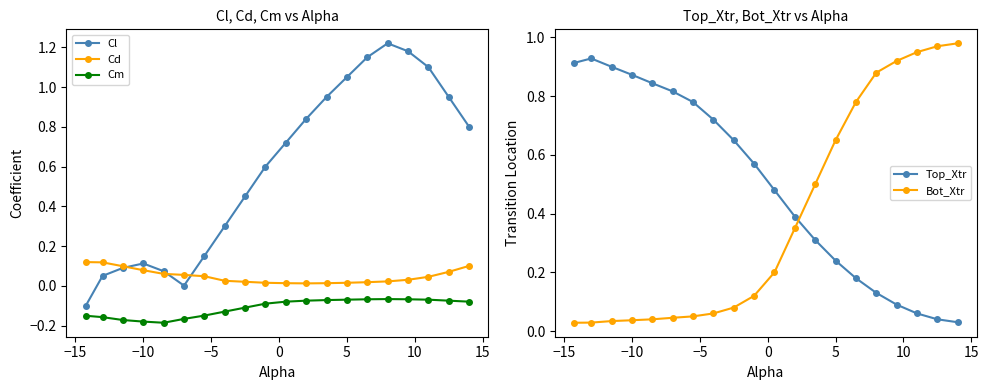

True or false: Cm has more than 0 interior local peaks.

True